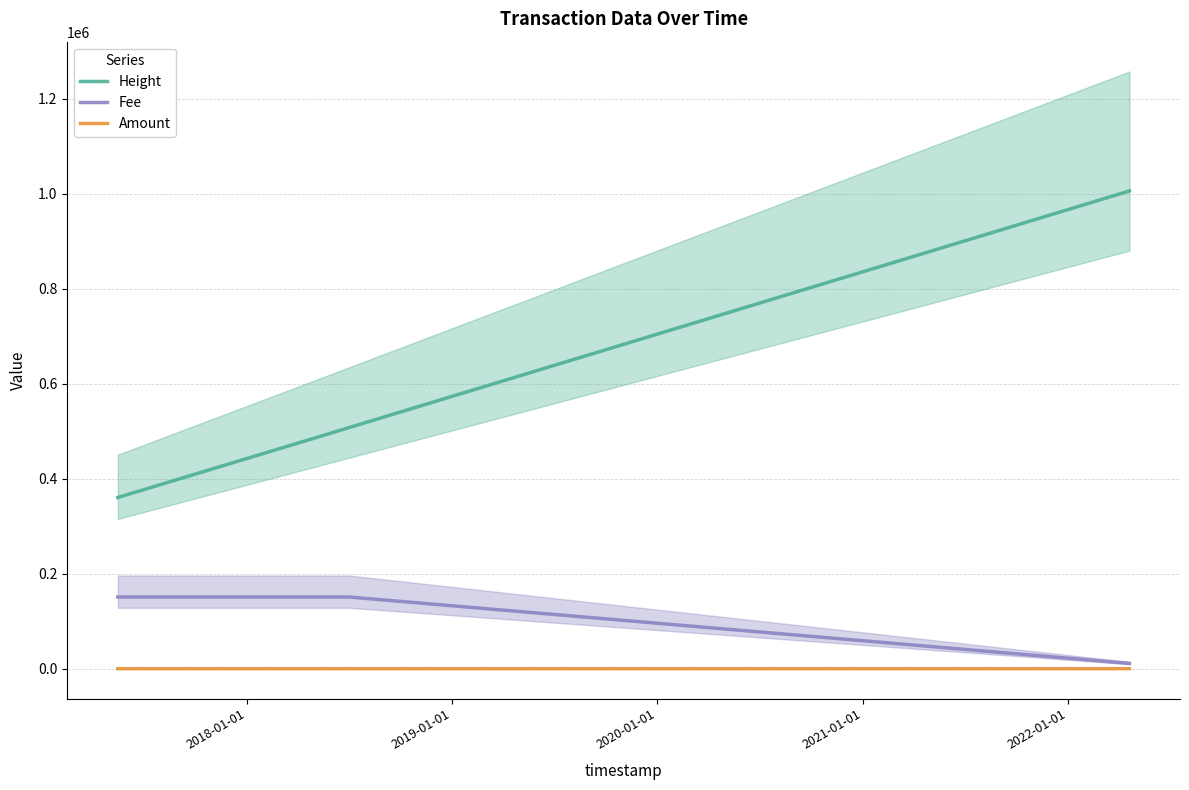

True or false: Height has more than 1 points higher than both neighbors.

False